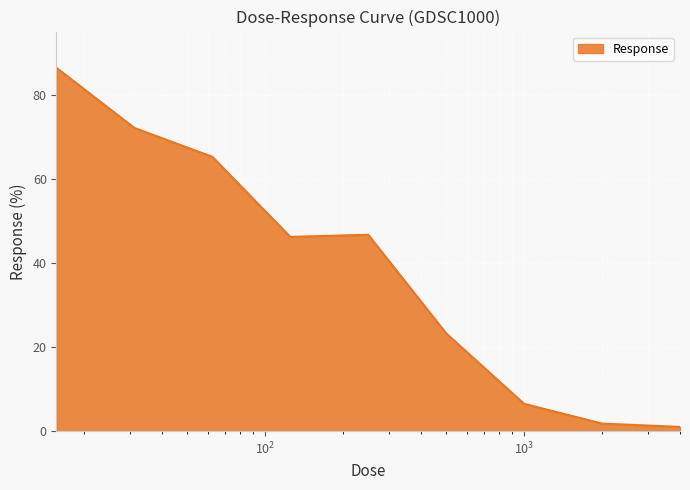

Does the chart display data point markers on the line(s)?

No